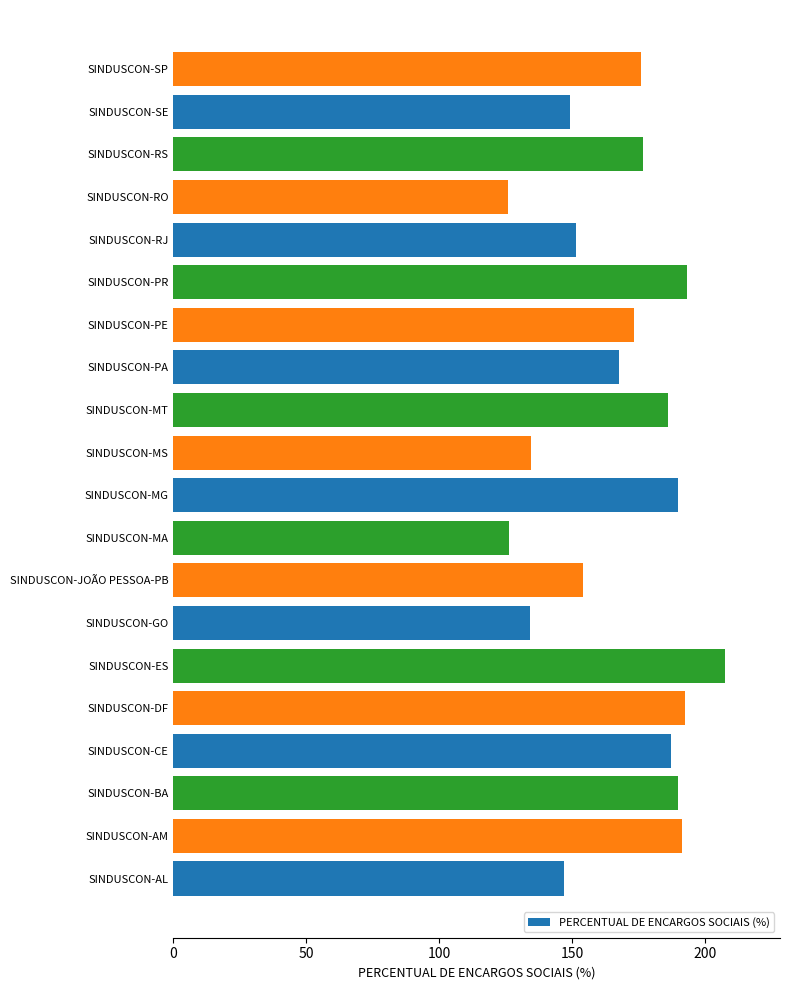

What is the change in value from SINDUSCON-AL to SINDUSCON-RS?

+29.9